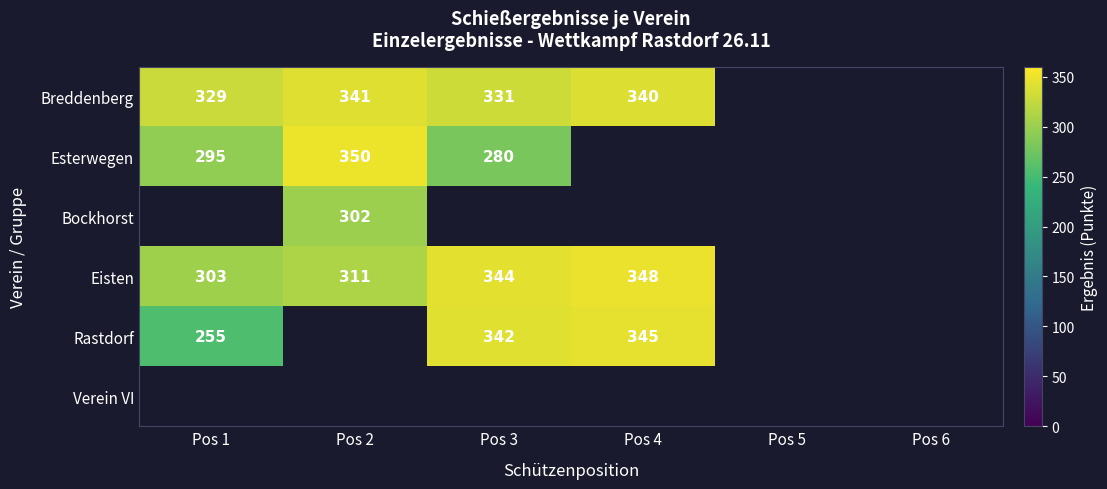

Is it true that Breddenberg equals 443 at Pos 3?

False